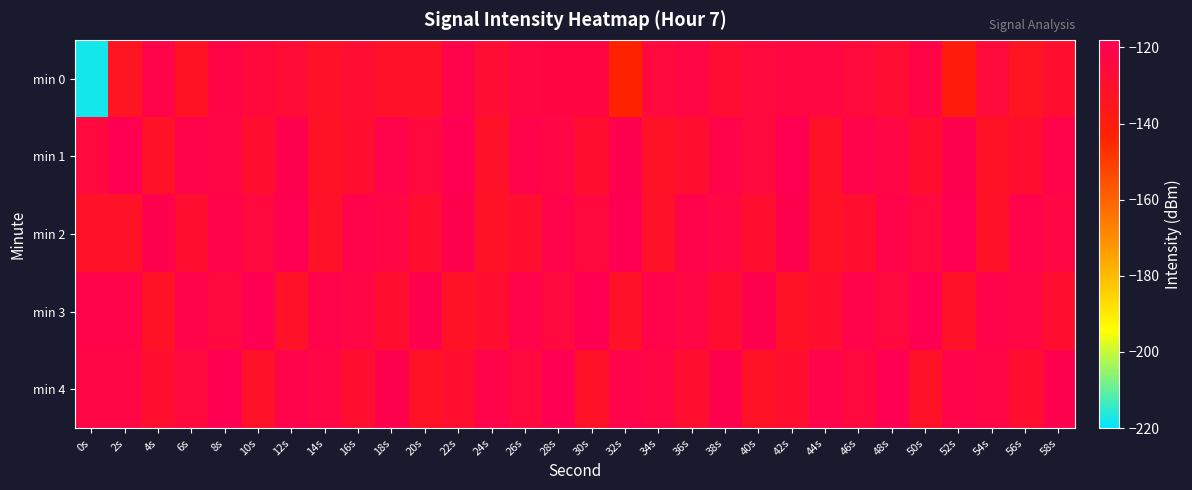

What is the total value across all series at 24s?

-642.1